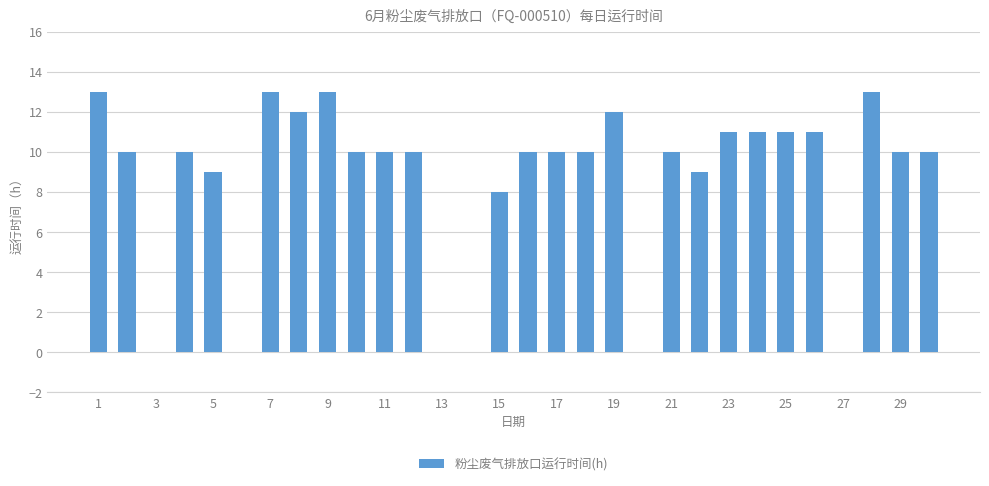

What is the maximum value shown in the chart?

13